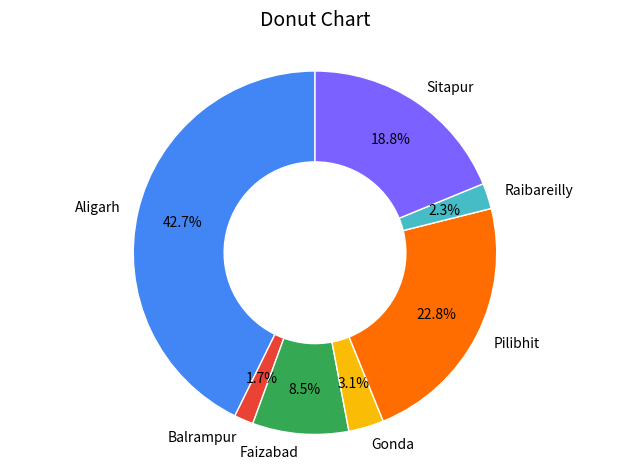

Does any single category account for the majority?

No